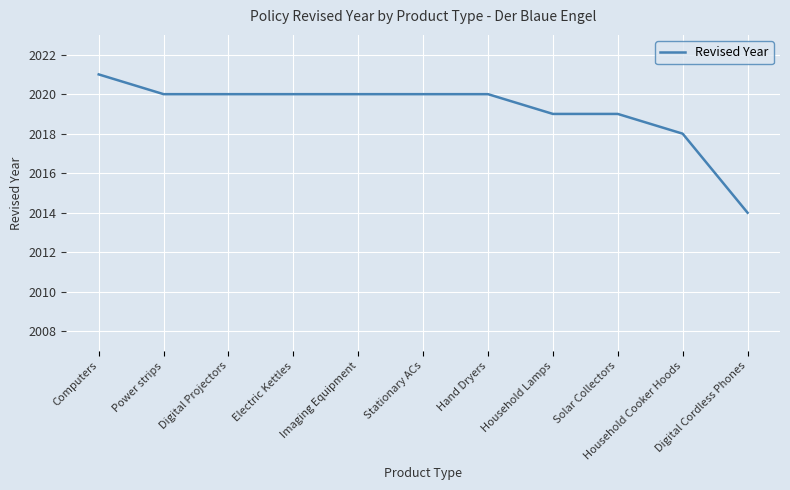

What is the average value?

2019